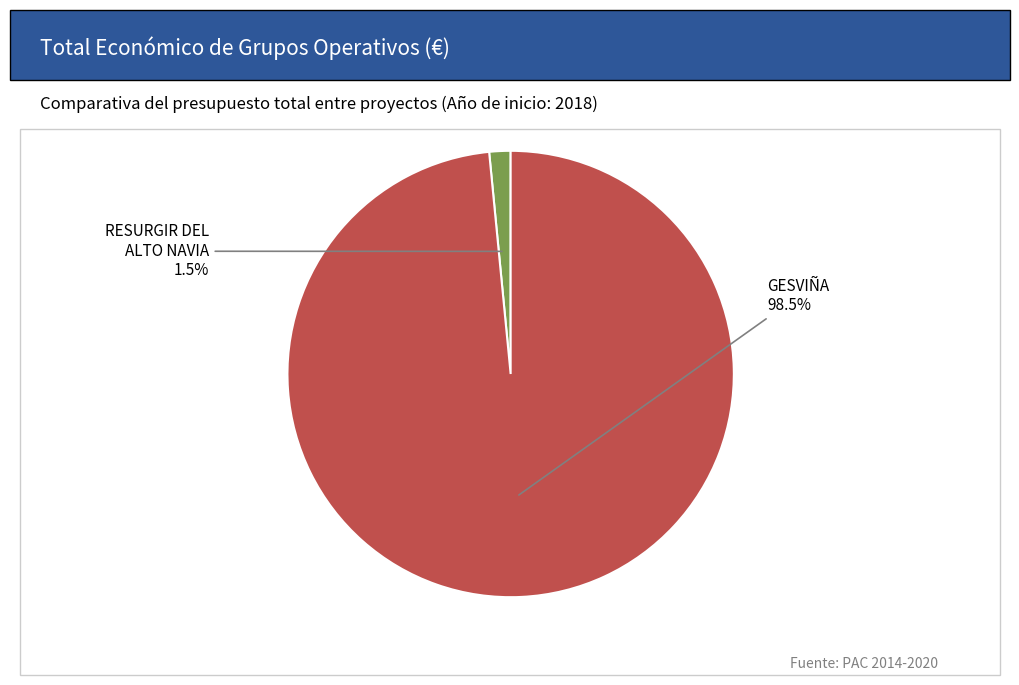

Is there any slice that represents more than half of the pie?

Yes